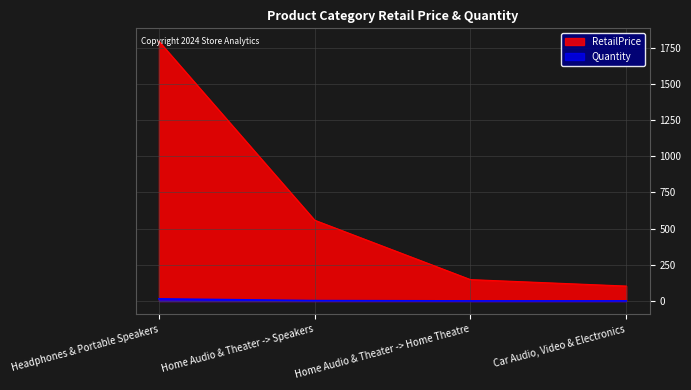

True or false: the data shows 558.0 at Home Audio & Theater -> Speakers.

True